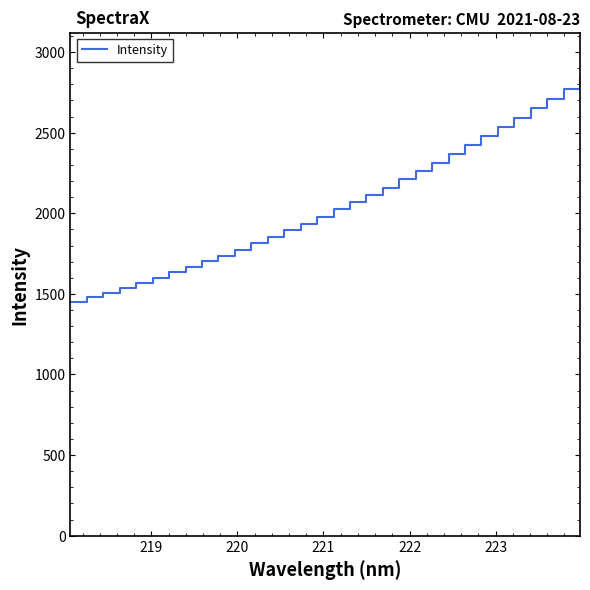

What is the minimum value shown in the chart?

1450.6